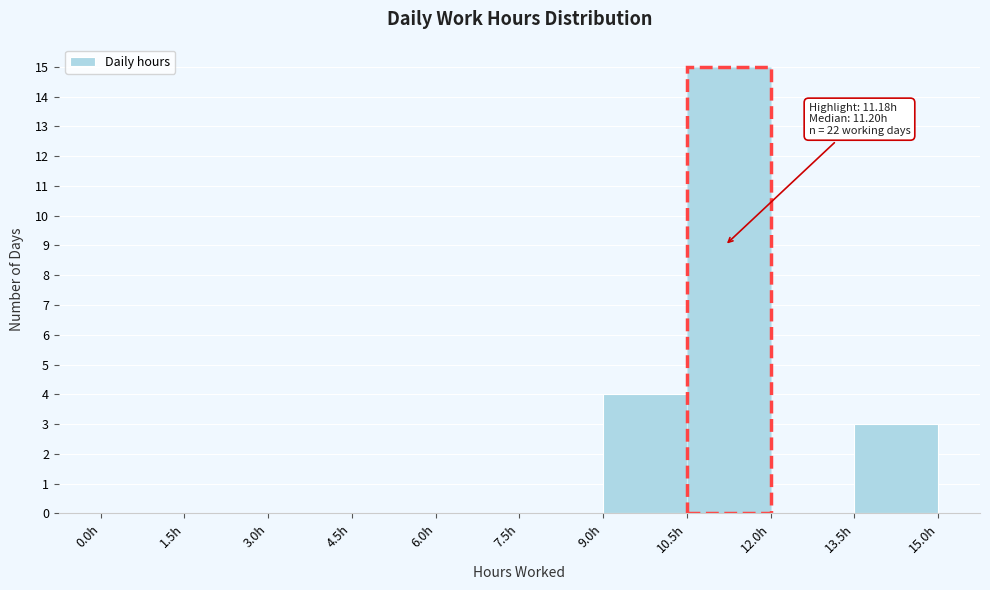

Which range on the x-axis has the tallest bar?

10.5 to 12.0